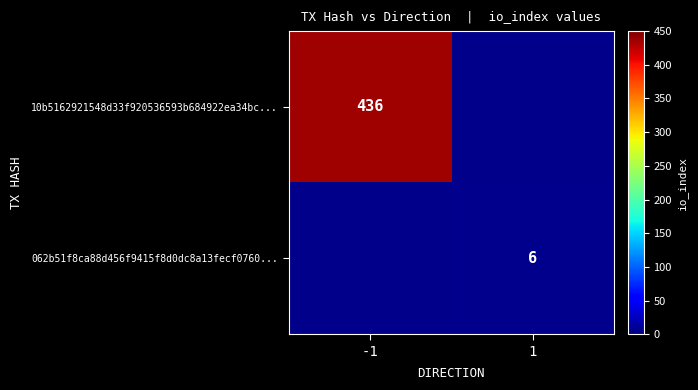

Which category has the lowest value across all series?

1